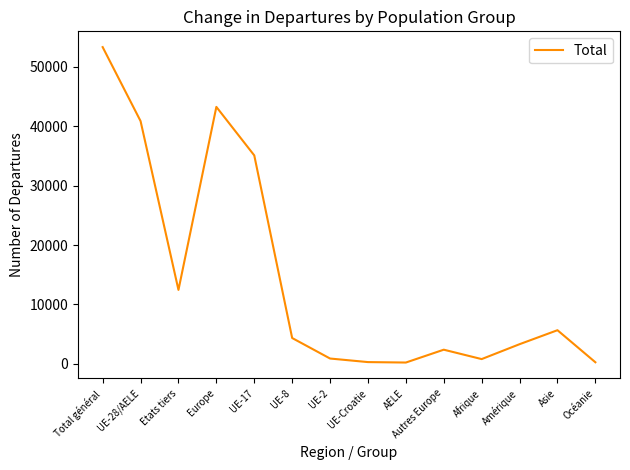

How many lines are shown in the chart?

1